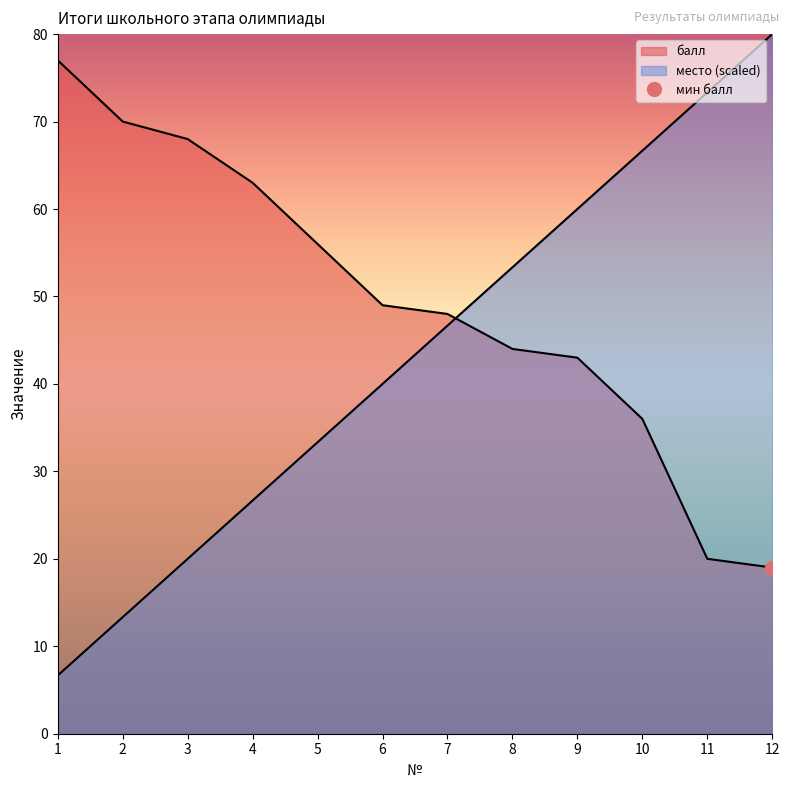

What value does the место series have at 9?

60.0